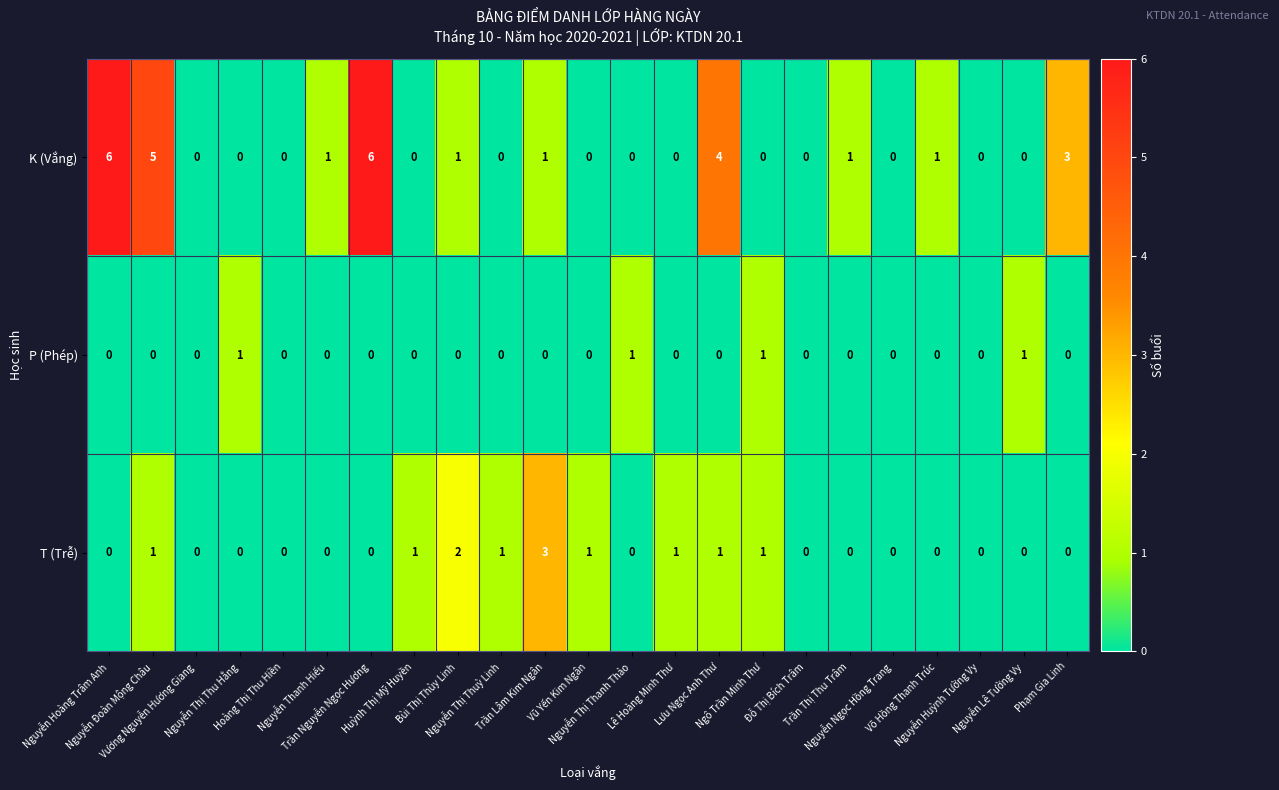

What is the total value across all series at Vũ Yến Kim Ngân?

1